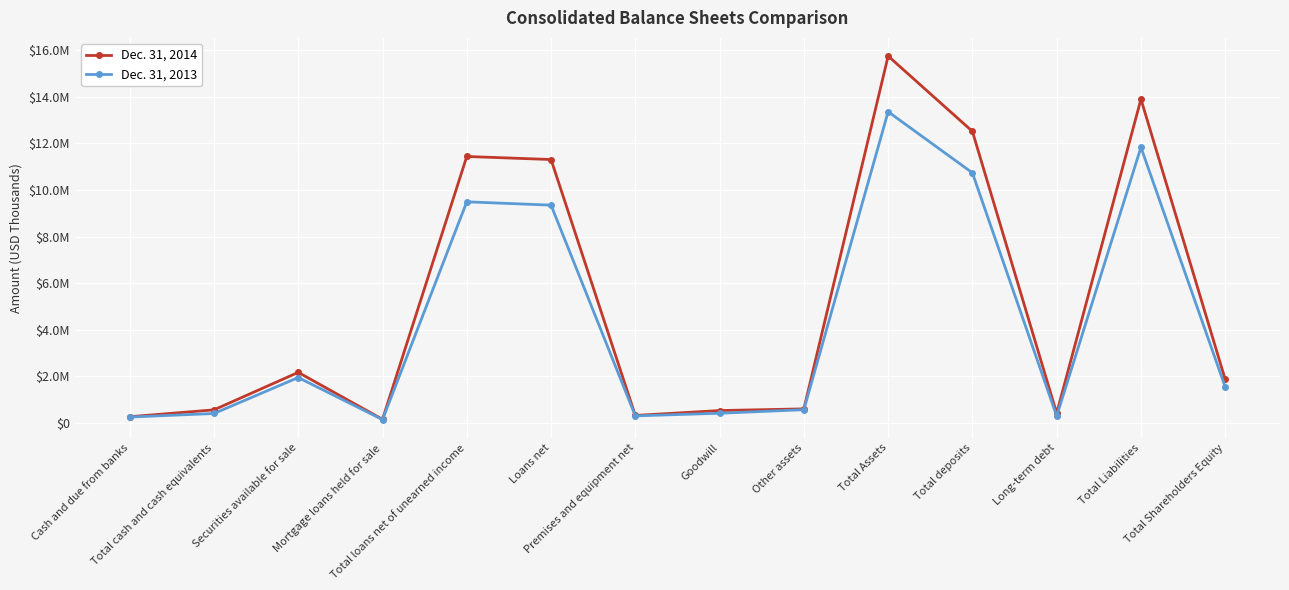

At which label does Dec. 31, 2014 first exceed 1852849?

Securities available for sale